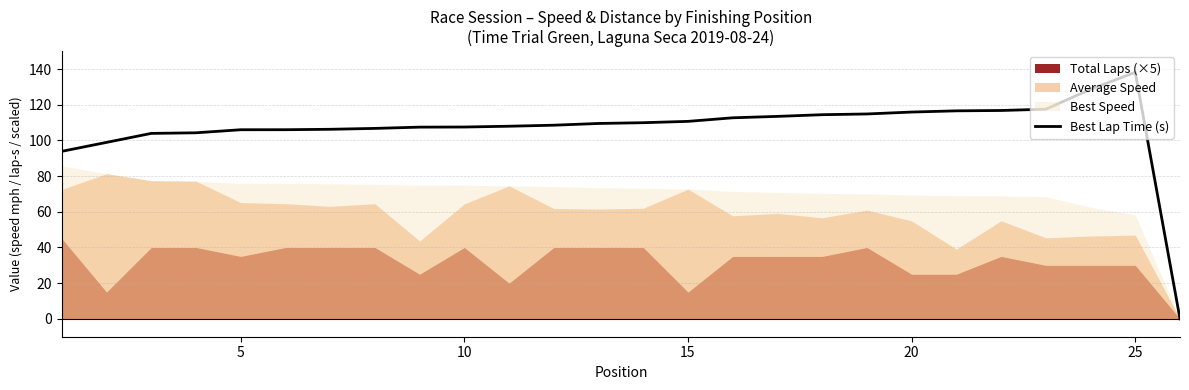

How many positive values are there?

25